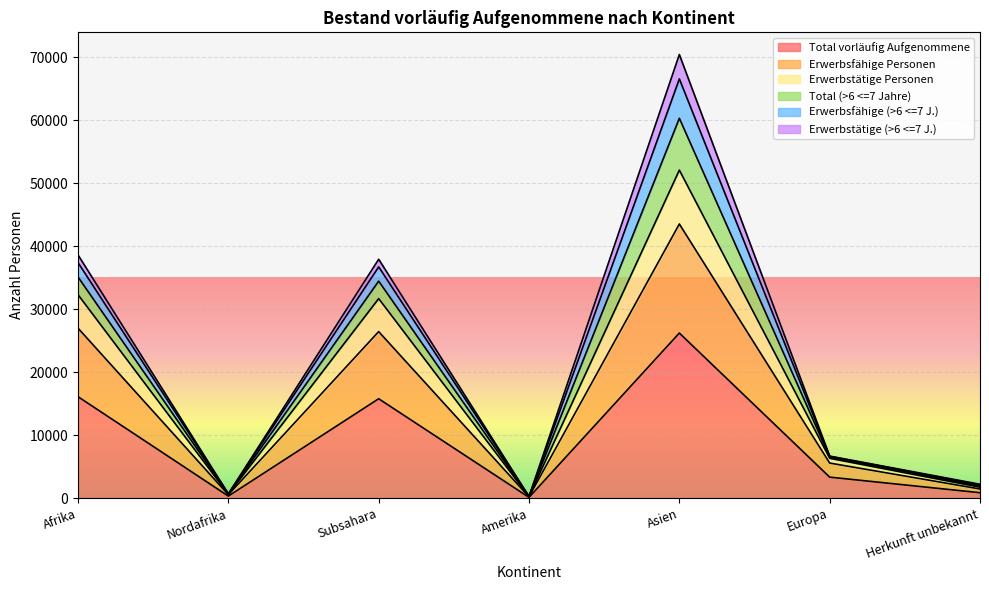

What position from the right is Subsahara?

5